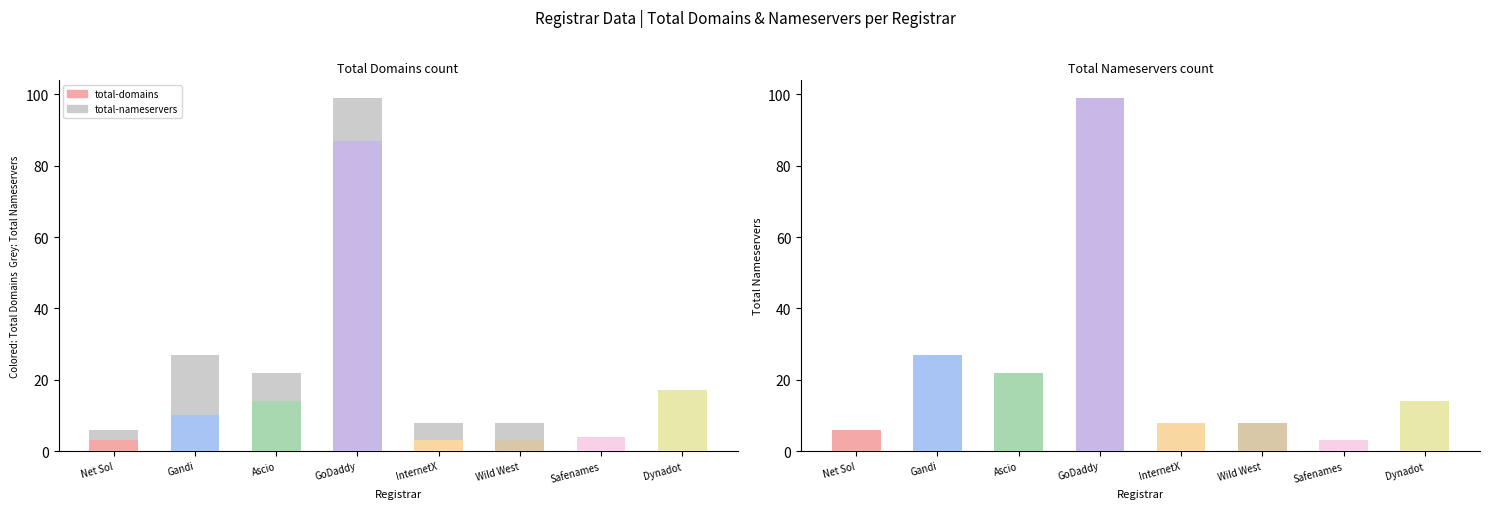

The total-domains series shows 87 at Go Daddy LLC. True or false?

True